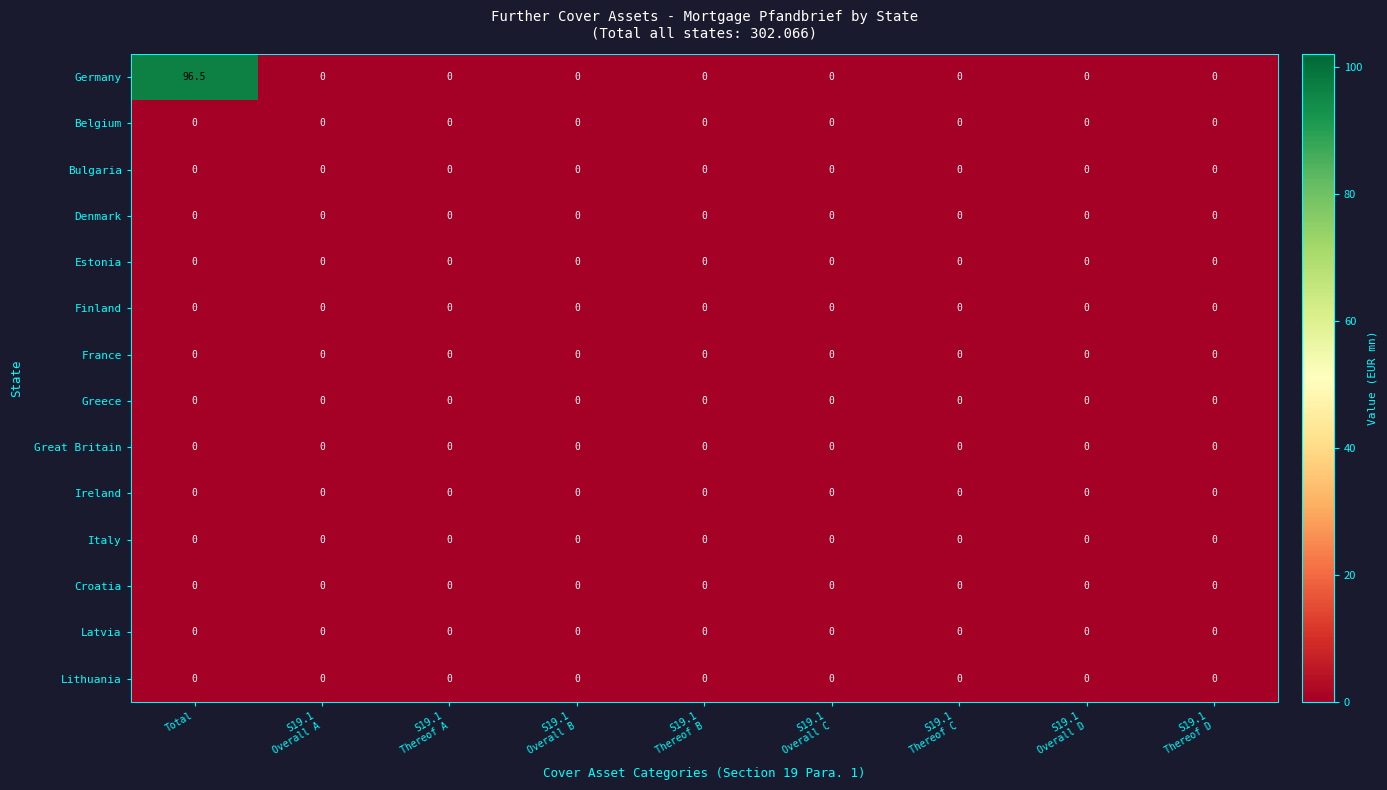

Which series has the largest range (max minus min)?

Germany